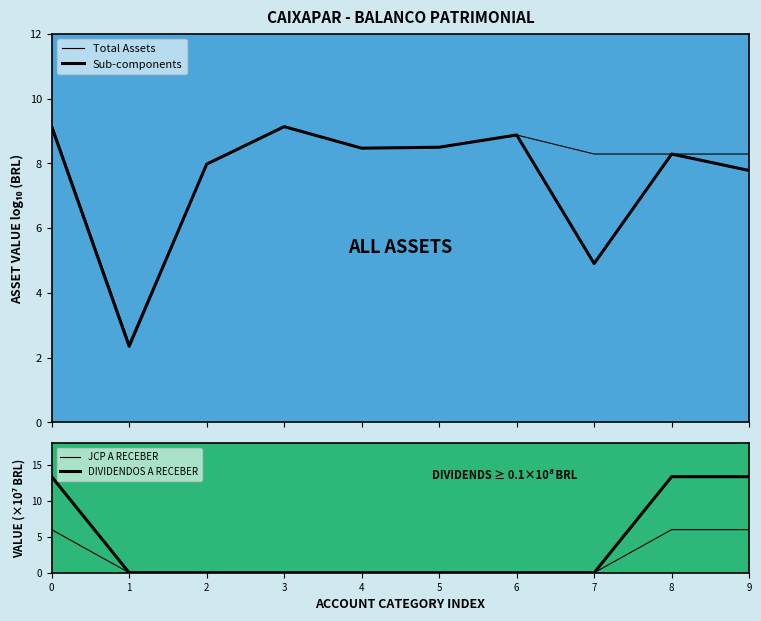

The value of JCP A RECEBER at 2 is 0.0. True or false?

True